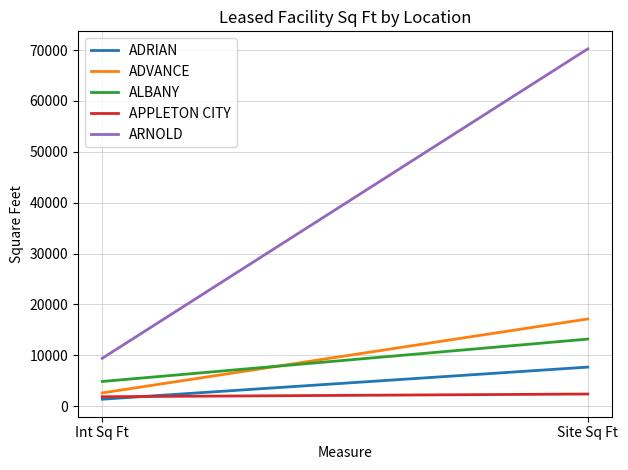

At which label does ADRIAN reach its peak?

Site Sq Ft